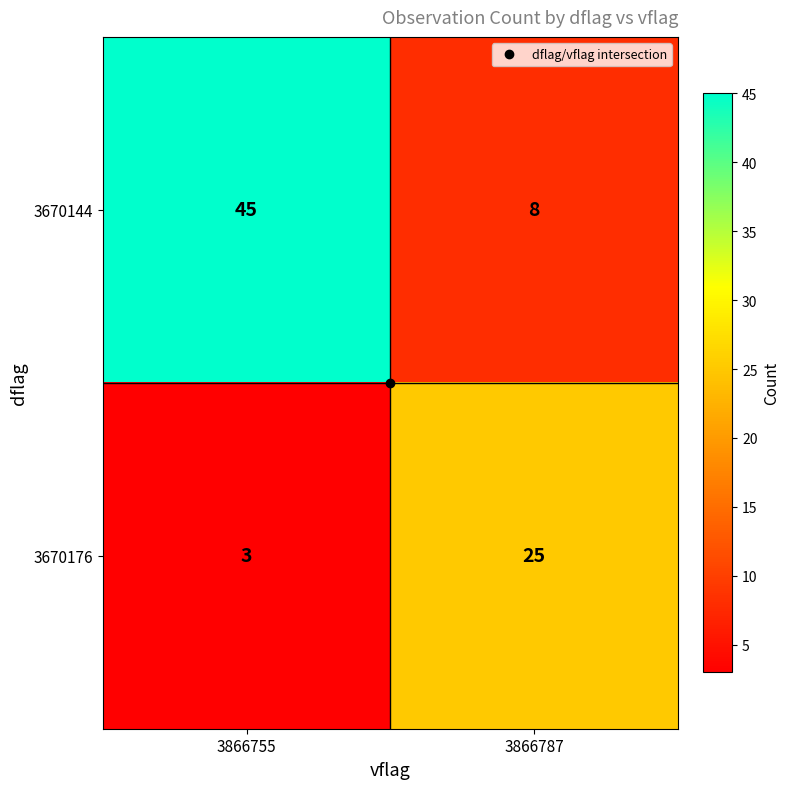

What is the difference between the 3670176 values at 3866755 and 3866787?

22